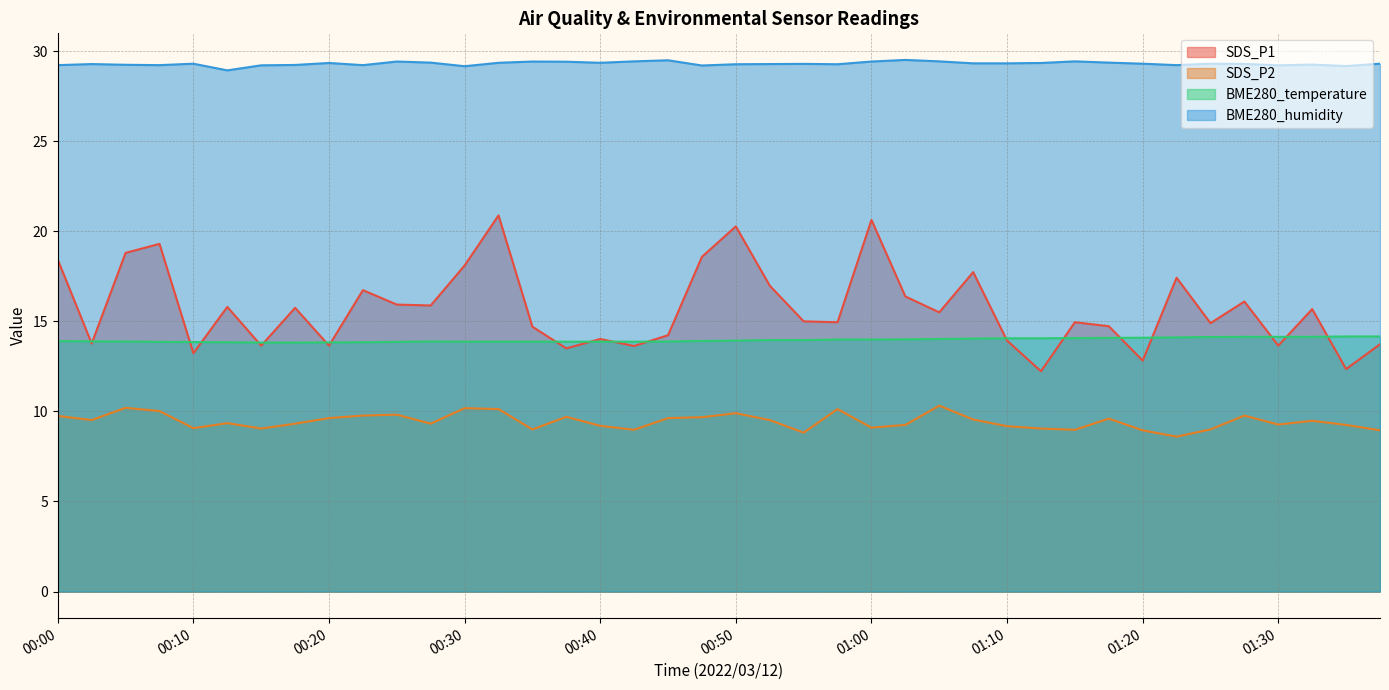

At which label does SDS_P1 reach its minimum?

01:13